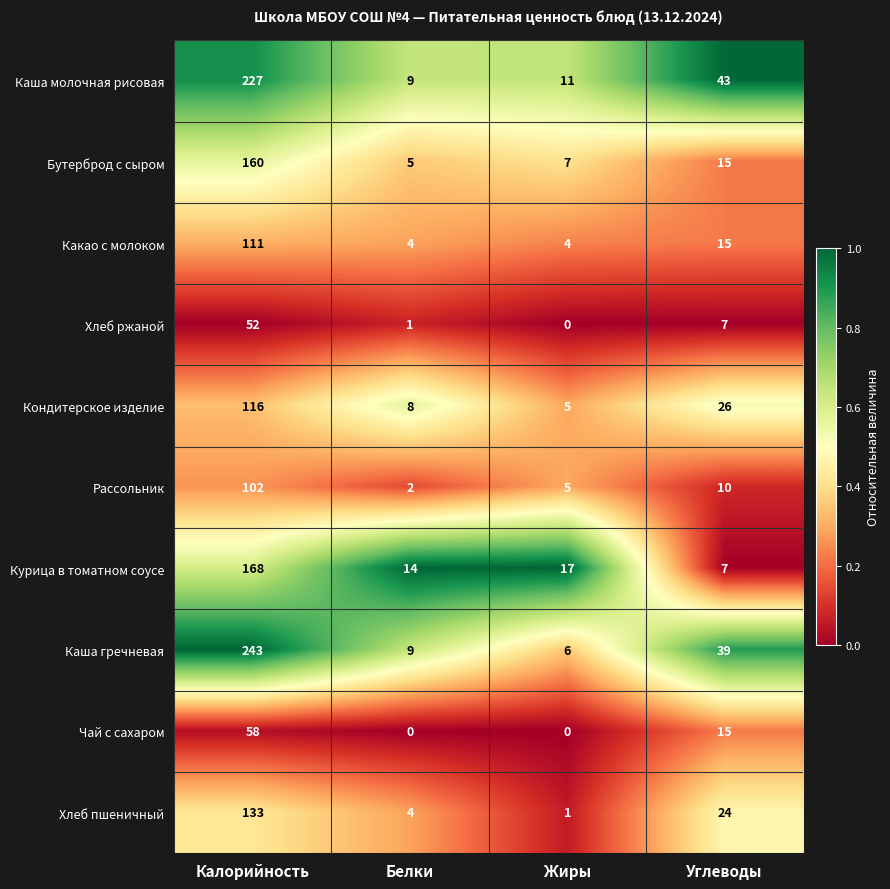

What is the total value across all series at Жиры?

56